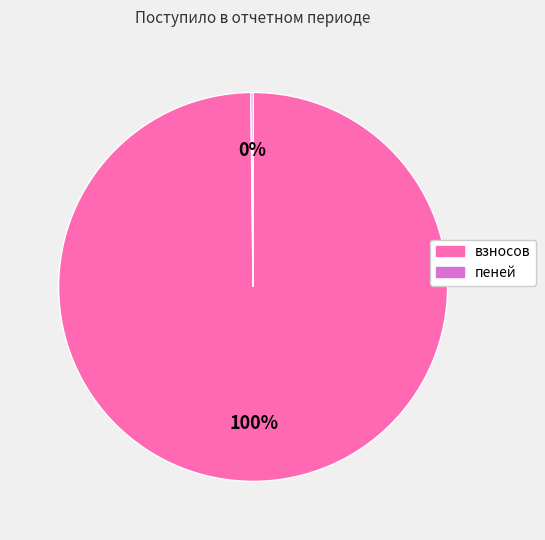

To the nearest percent, what is the average slice percentage?

50%